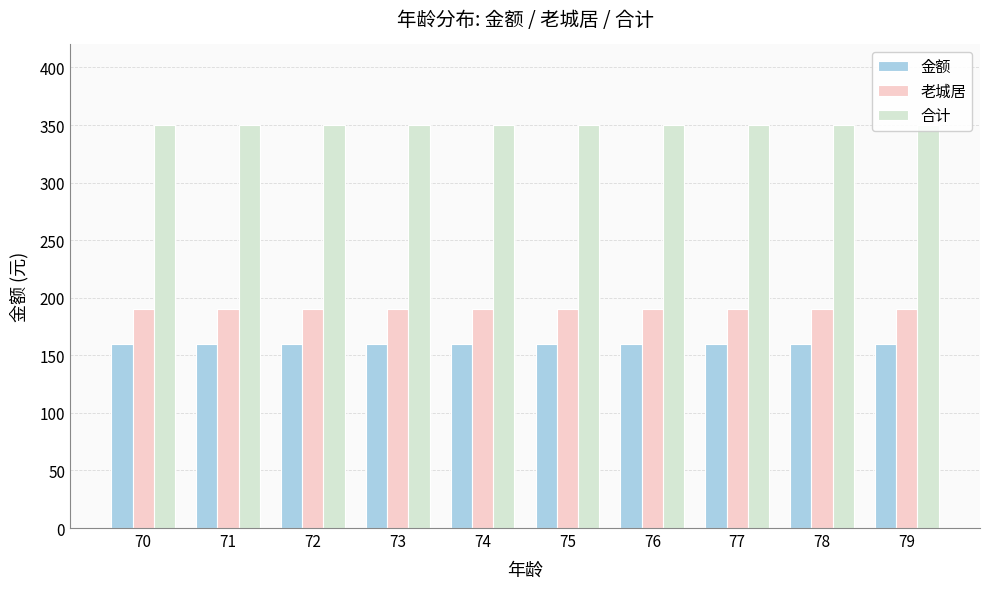

True or false: 合计 has a value of 104 at 77.

False